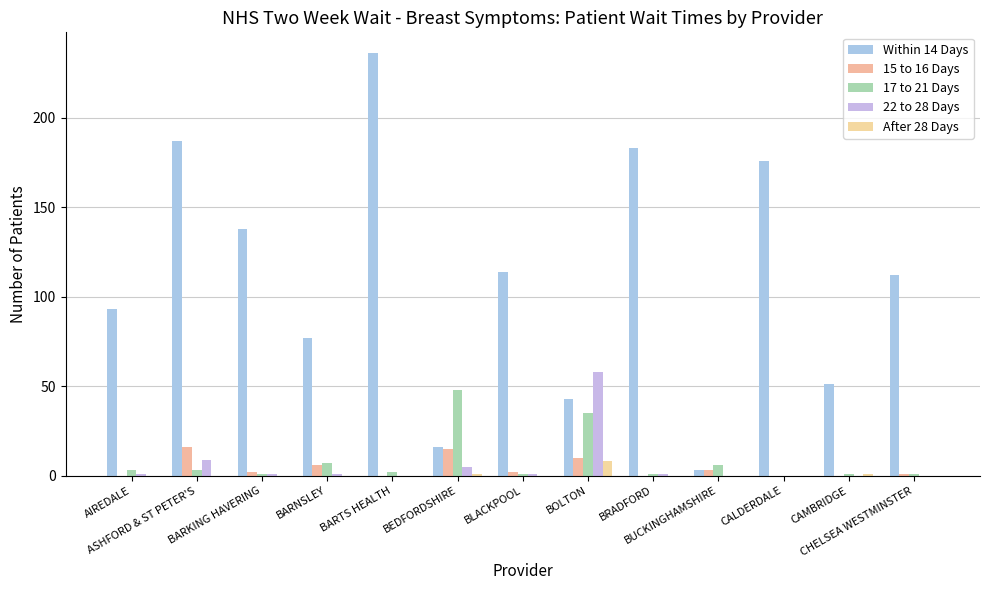

What is the spread (max minus min) of values at BRADFORD?

183